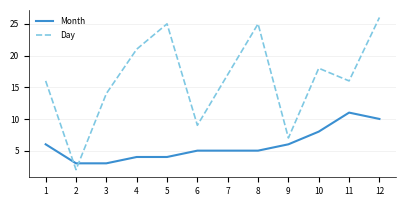

The Month series shows 11 at 10. True or false?

False